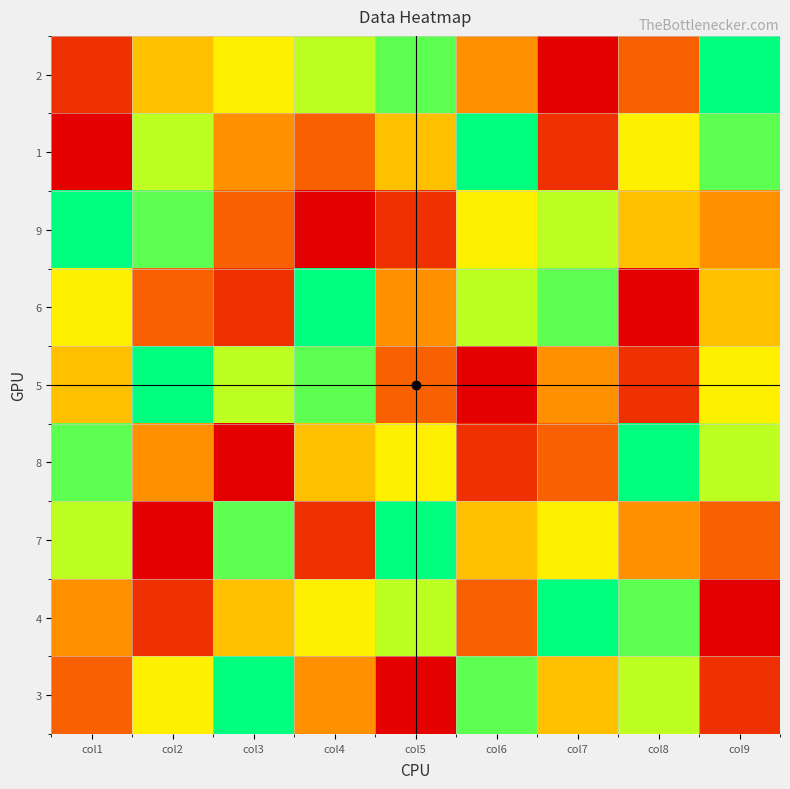

Which has a higher value, col8 or col1?

col8